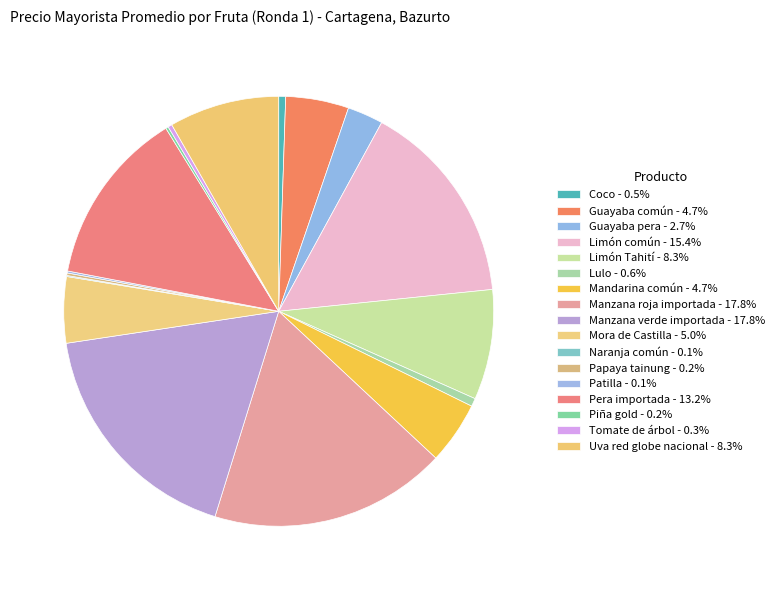

Which slice is the largest?

Manzana roja importada